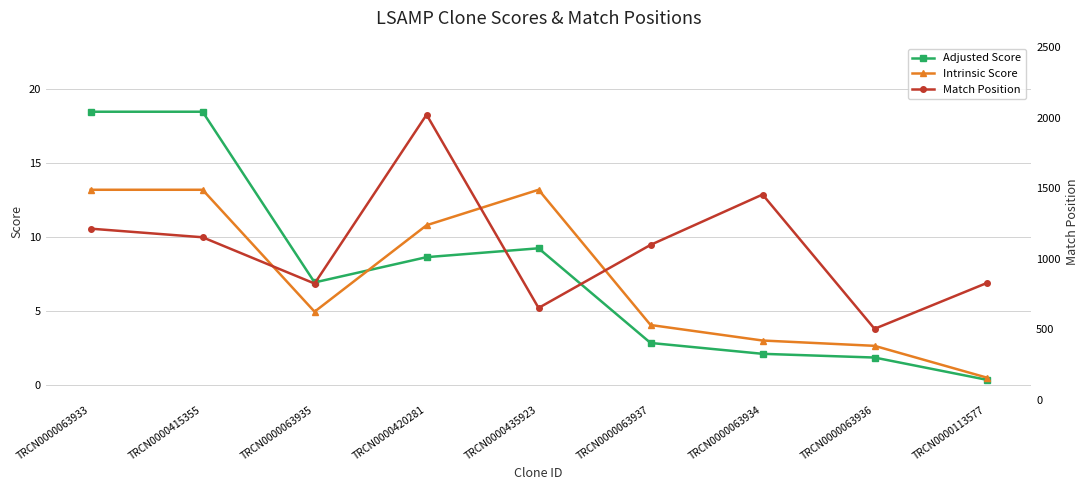

What is the minimum value shown in the chart?

0.3